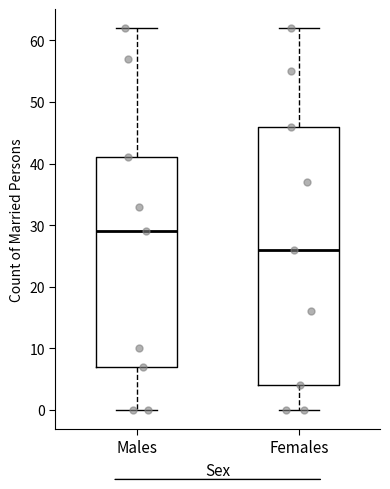

Reading left to right, read every box against the y-axis: the position of its median line, the range the box covers, and the ends of its whiskers. The values are not printed on the chart, so give them approximately, as read against the axis.

Males: median 29, box 7 to 41, whiskers 0 to 62
Females: median 26, box 4 to 46, whiskers 0 to 62